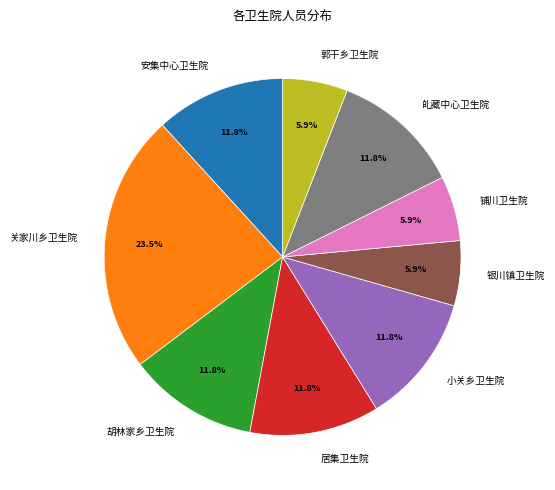

Is it true that 小关乡卫生院 is 20% of the pie?

False